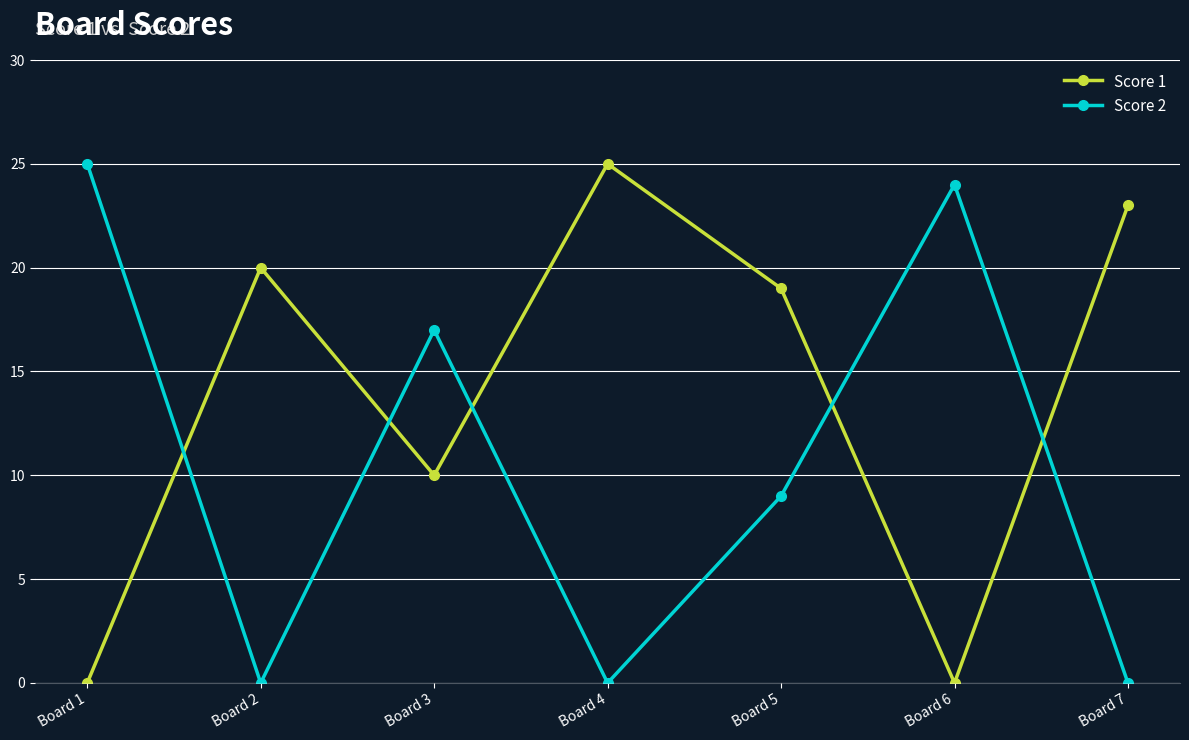

At which category is the sum across all series the highest?

Board 5